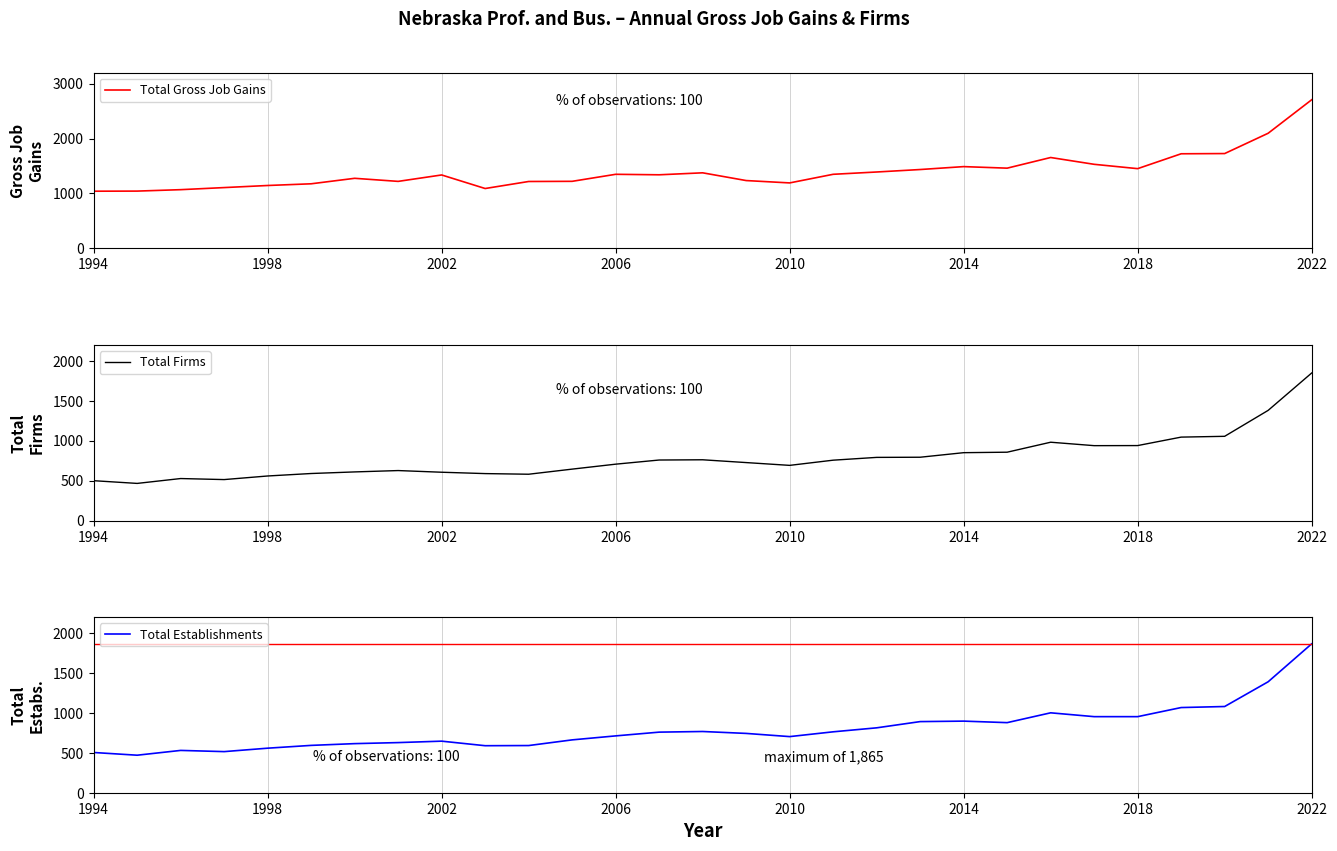

What is the maximum value for Total Establishments?

1865